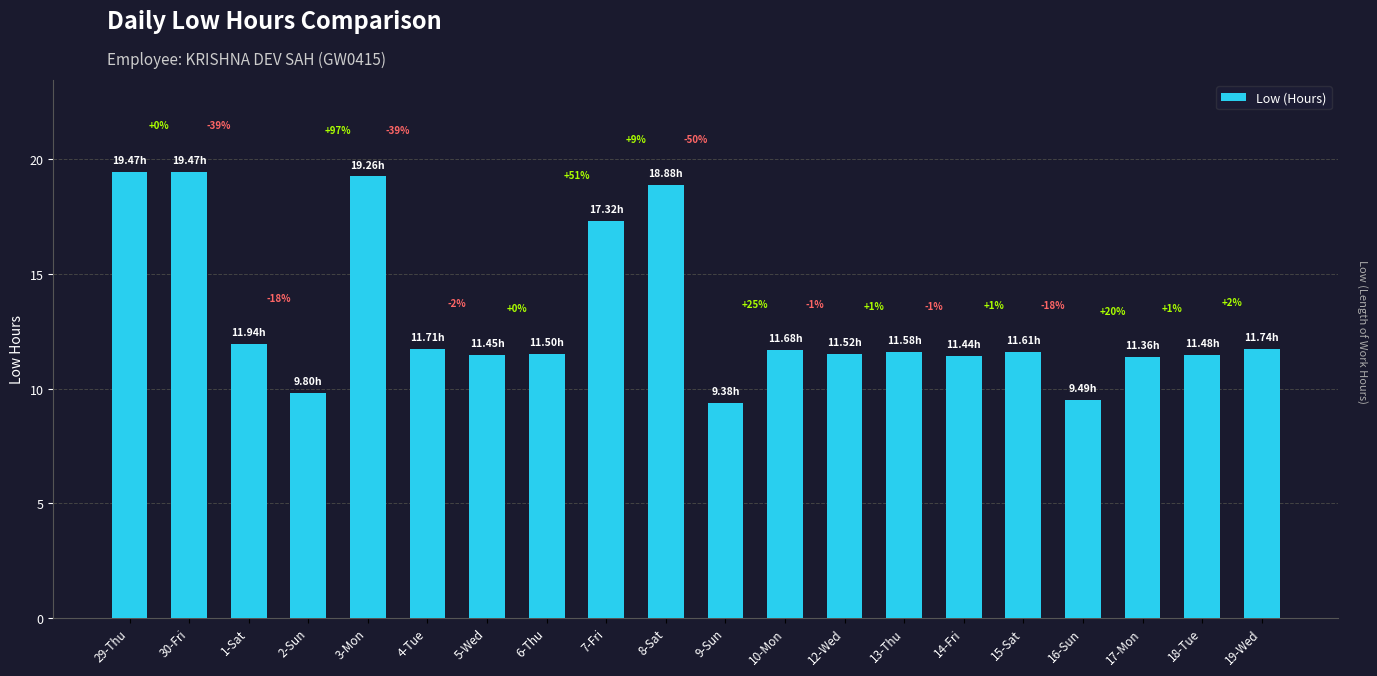

The chart shows a value of 18.9 at 8-Sat. True or false?

True